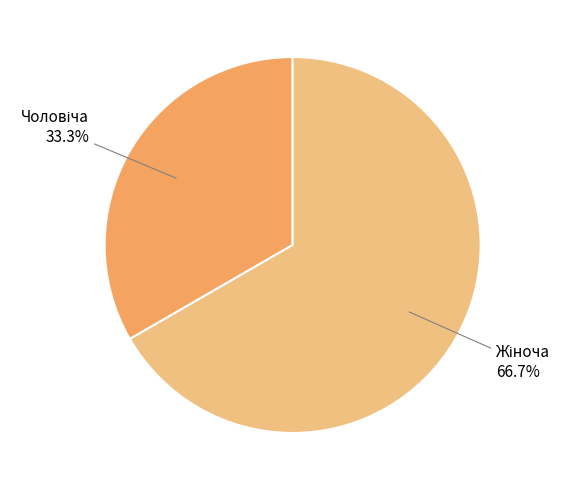

Does any single category account for the majority?

Yes